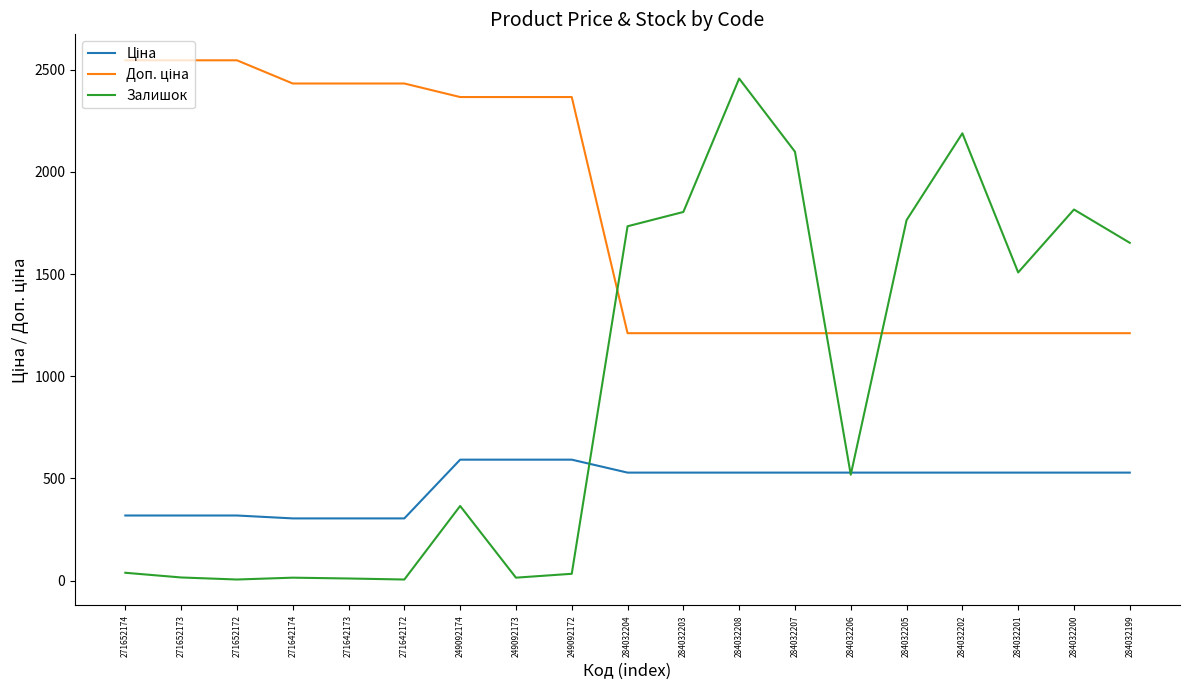

What is the maximum value shown in the chart?

2546.4